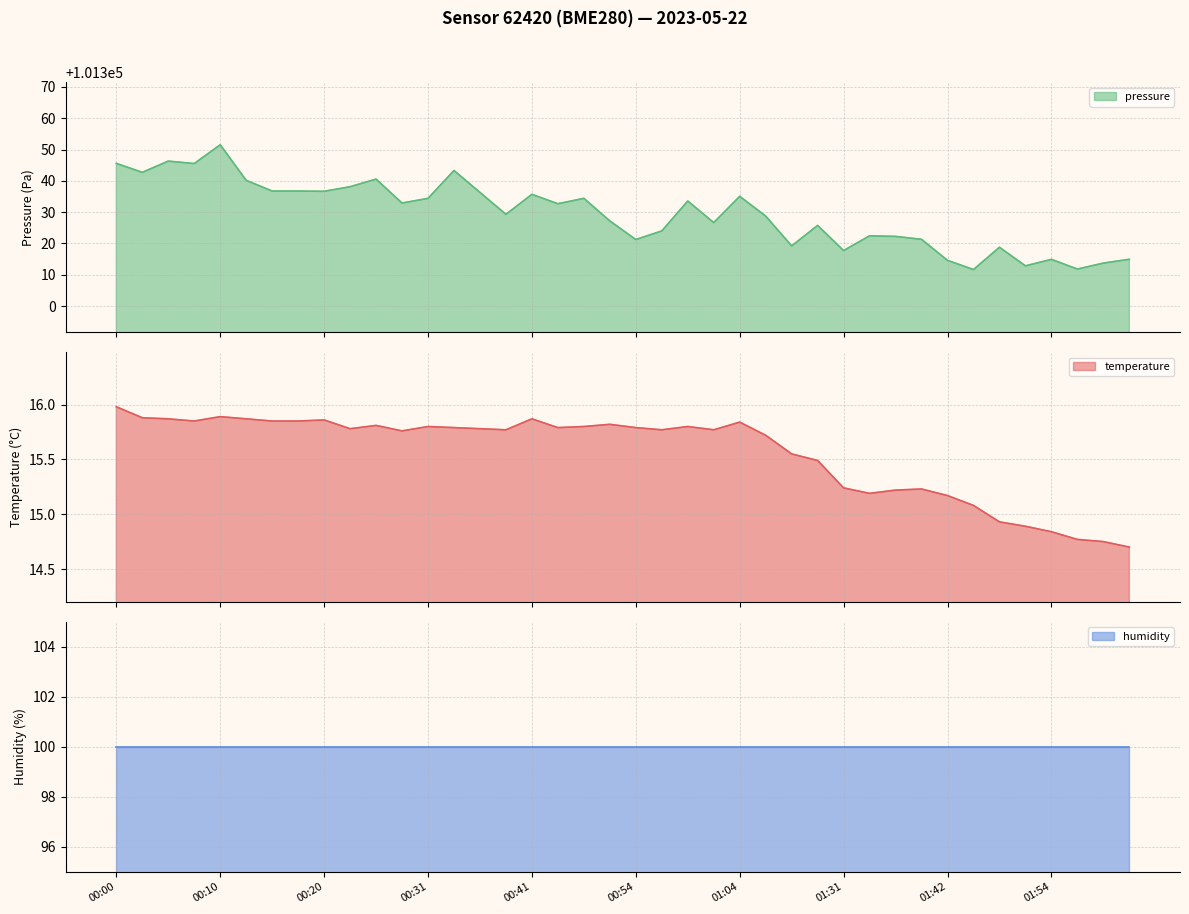

What is the difference between the values at 00:23 and 00:41?

0.1